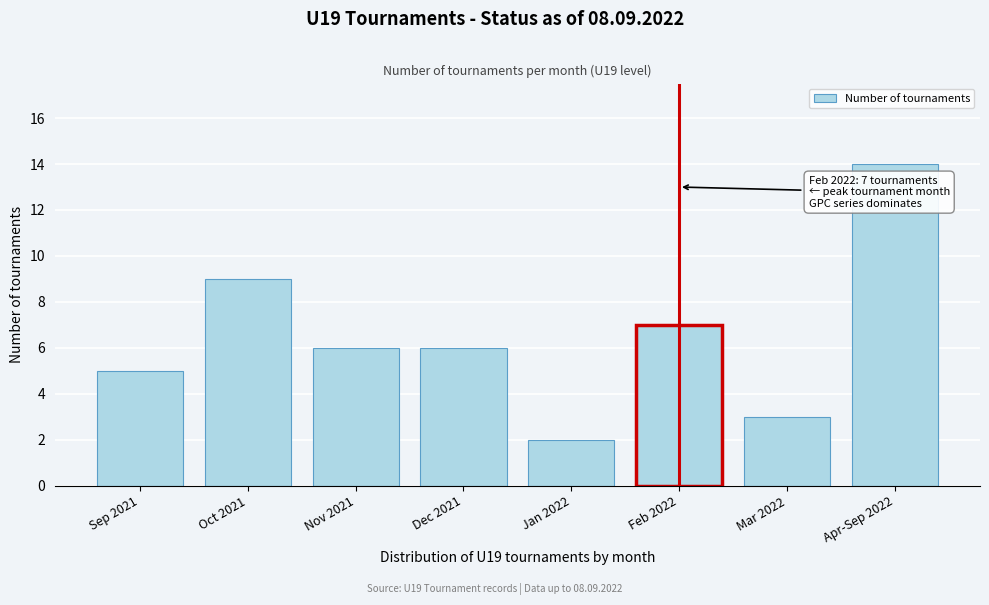

Reading left to right, transcribe all the data shown in this chart.

5	9	6	6	2	7	3	14